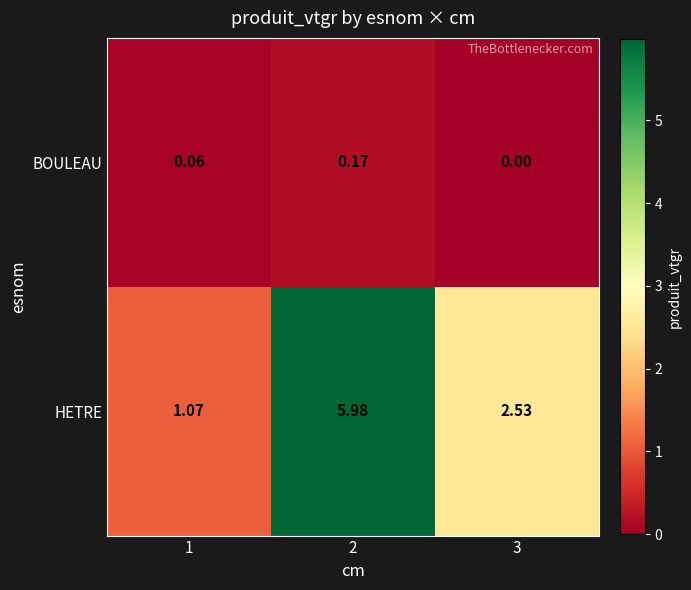

What is the maximum value shown in the chart?

6.0